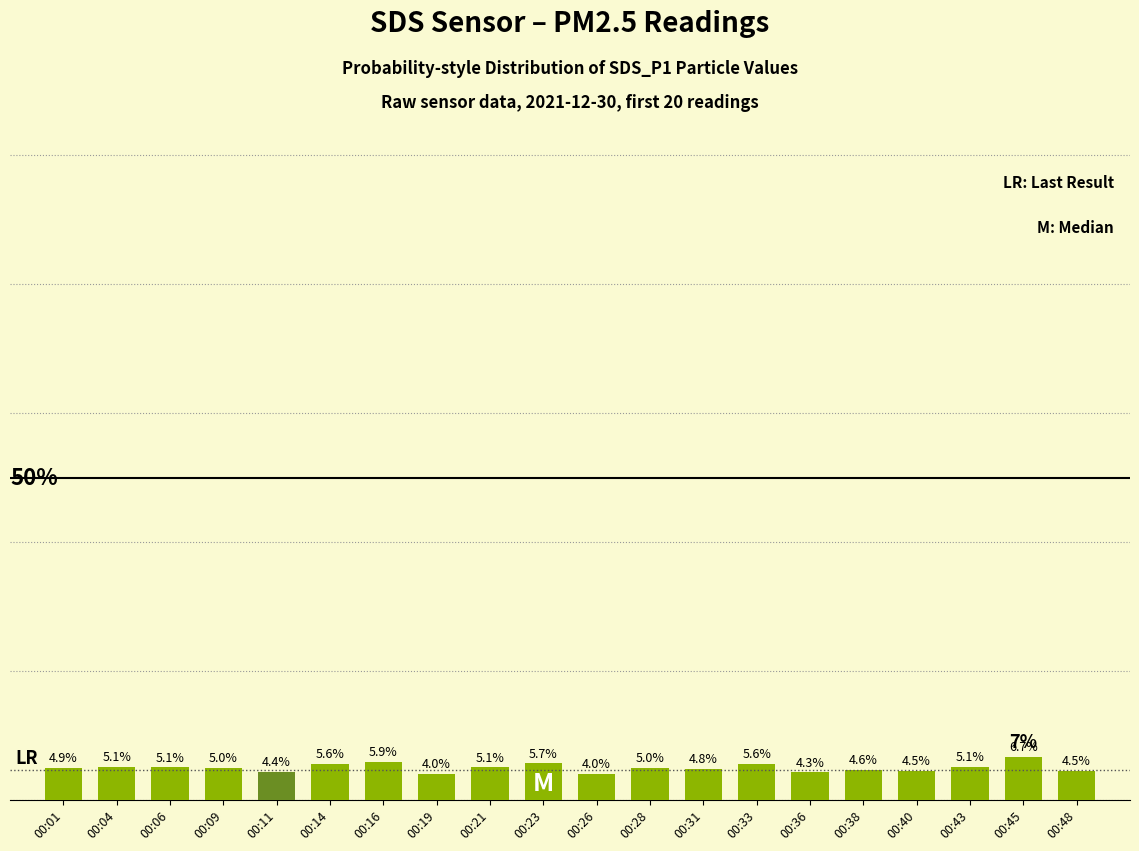

At which label does the data first exceed 5?

00:04